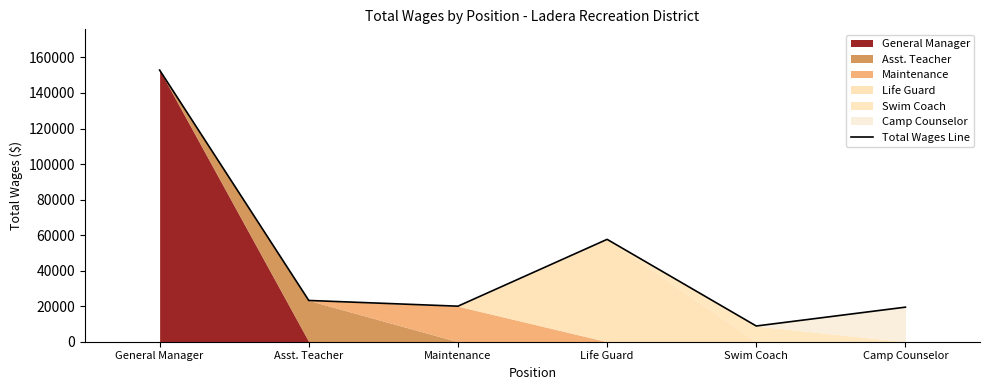

What is the difference between the values at Camp Counselor and Maintenance?

550